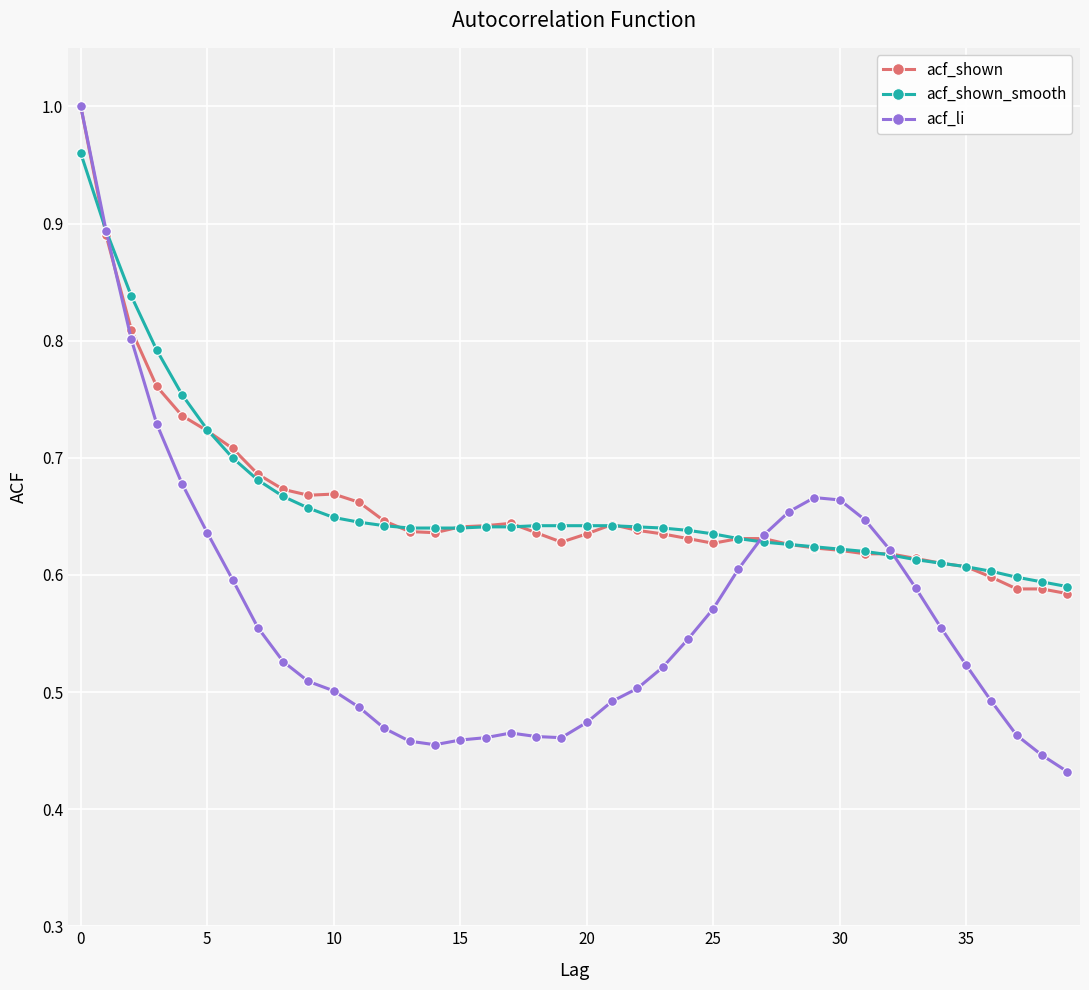

At how many categories does at least one series exceed 0?

40